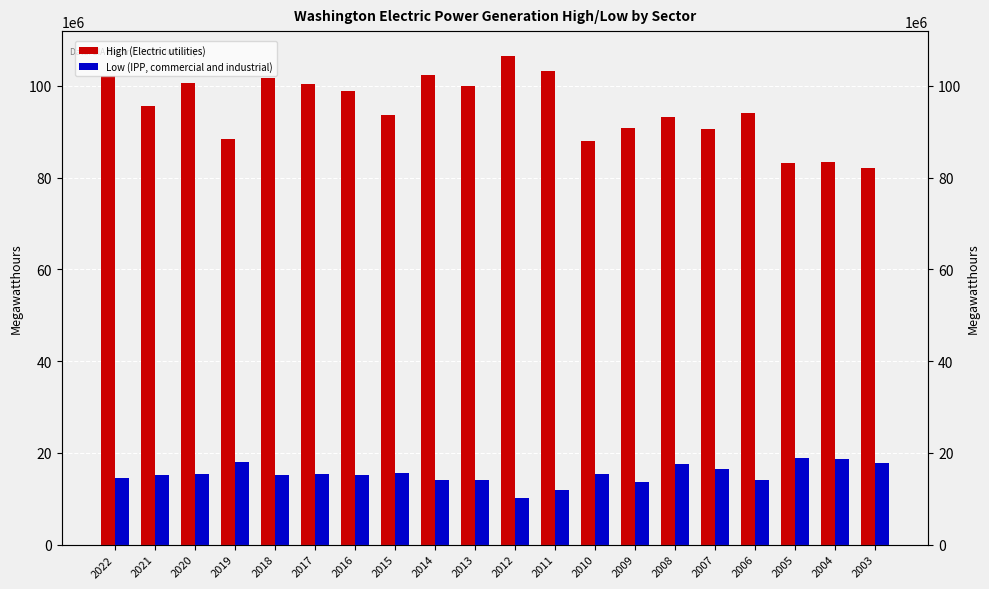

Reading left to right, transcribe all the data shown in this chart.

High (Electric utilities): 2022=102151649	2021=95616836	2020=100652726	2019=88466918	2018=101638299	2017=100482354	2016=98948414	2015=93675576	2014=102294256	2013=100013661	2012=106615302	2011=103334454	2010=88057219	2009=90733028	2008=93162079	2007=90531201	2006=94067080	2005=83152928	2004=83500909	2003=82205391
Low (IPP, commercial and industrial): 2022=14538849	2021=15191565	2020=15461742	2019=17996690	2018=15118429	2017=15429724	2016=15138168	2015=15611882	2014=14040107	2013=14159255	2012=10220171	2011=11928147	2010=15415510	2009=13737104	2008=17666372	2007=16459016	2006=14136075	2005=18812922	2004=18664144	2003=17889301